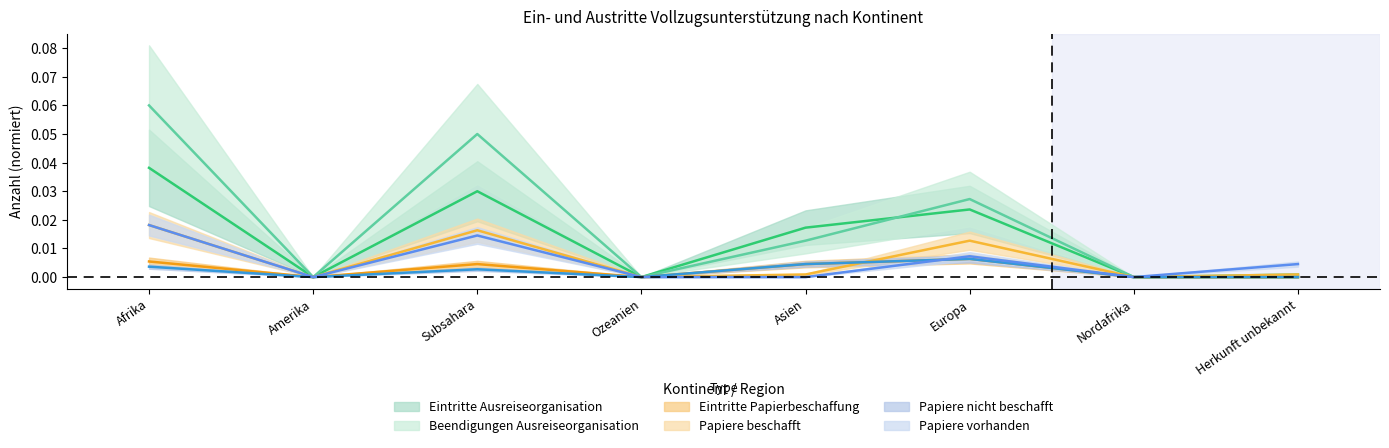

What position from the right is Herkunft unbekannt?

1